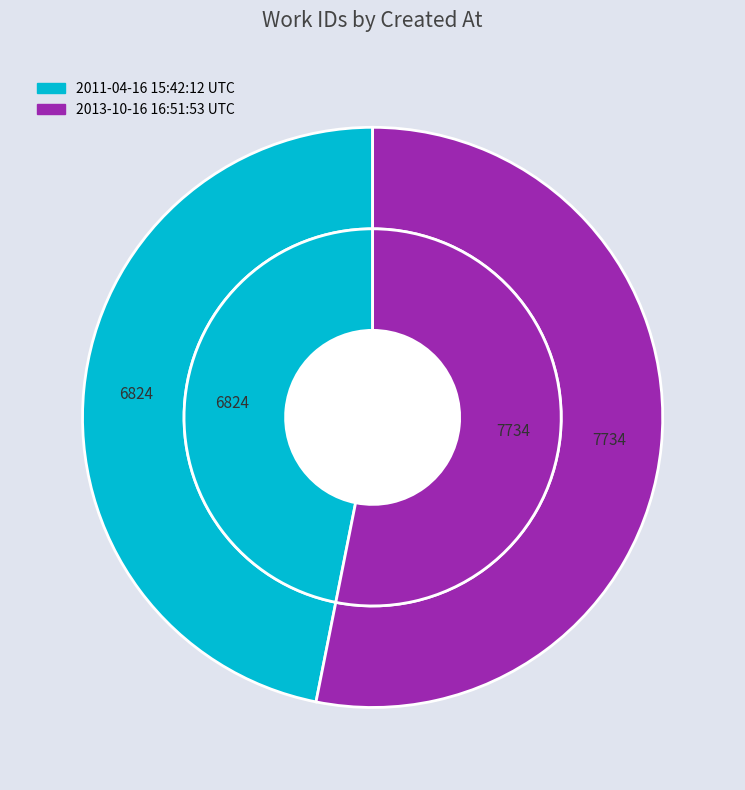

What is the largest slice in the pie chart?

2013-10-16 16:51:53 UTC